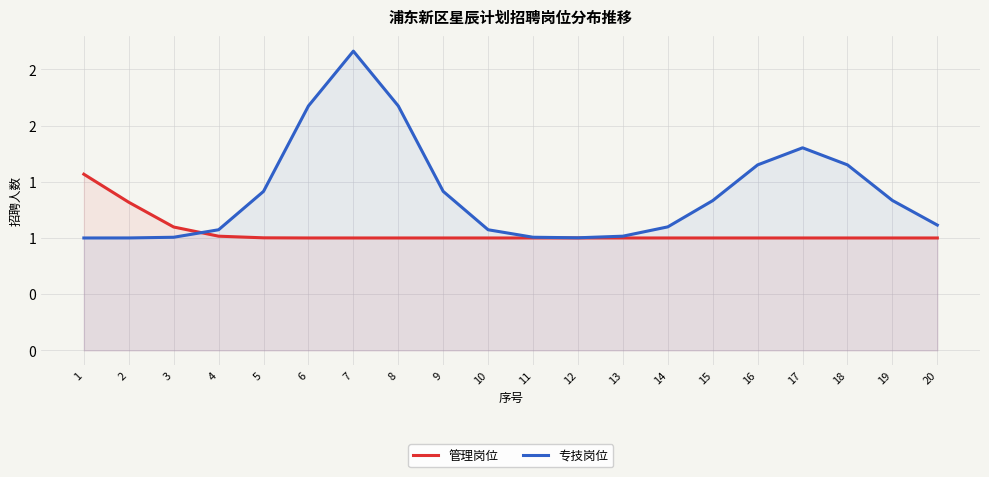

At which label does 专技岗位 reach its peak?

7